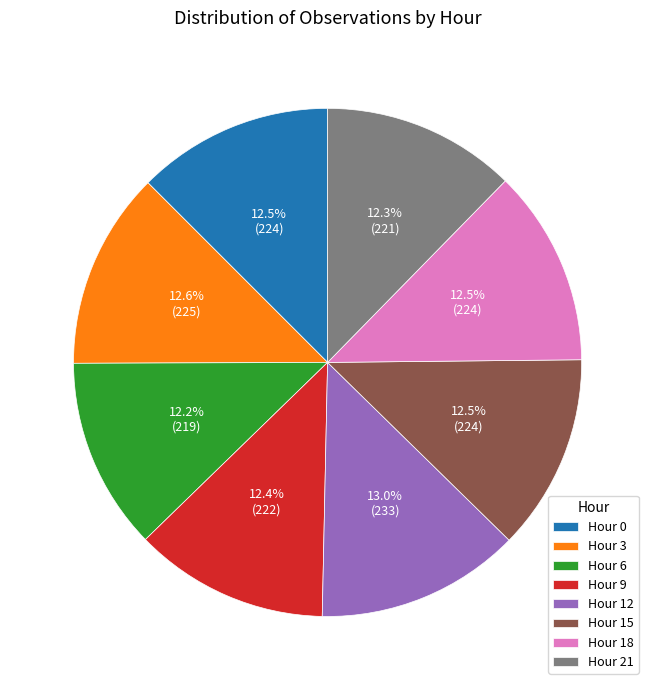

To the nearest percent, what percentage of the pie is Hour 9?

12%